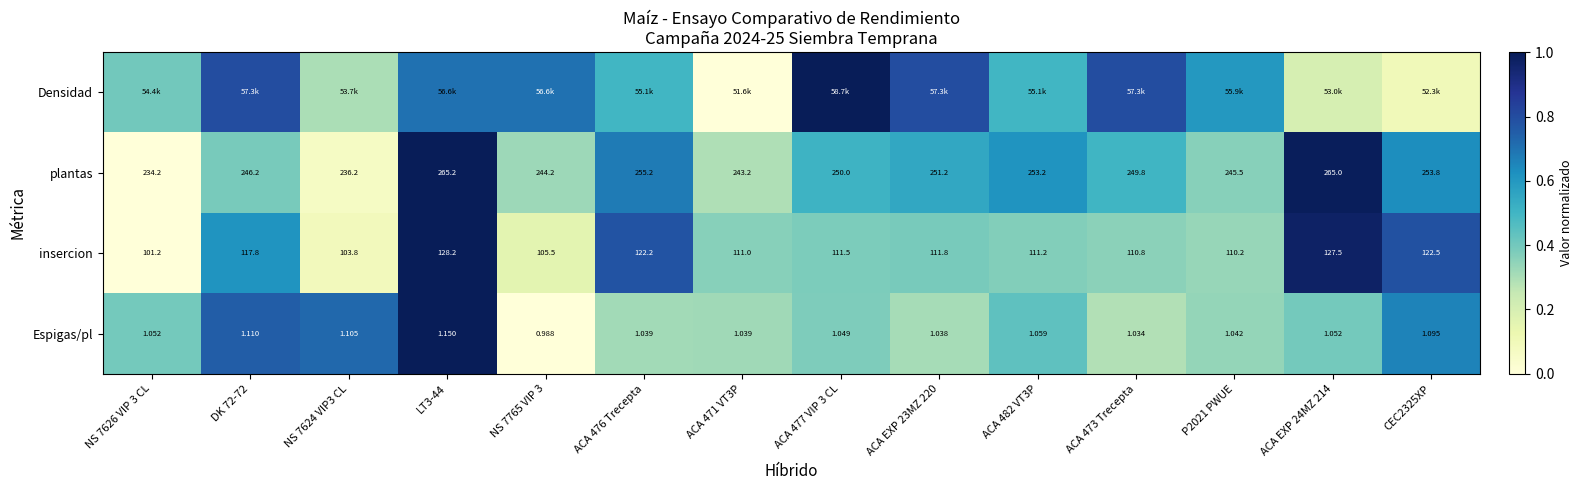

The Densidad series shows 0.8 at ACA EXP 23MZ 220. True or false?

True